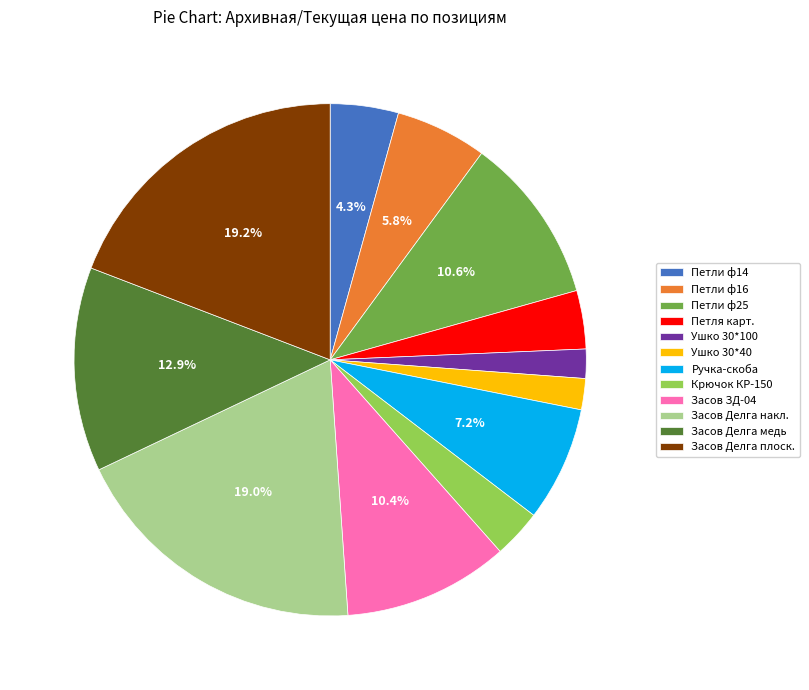

What portion of the pie excludes Петли ф25?

89.4%